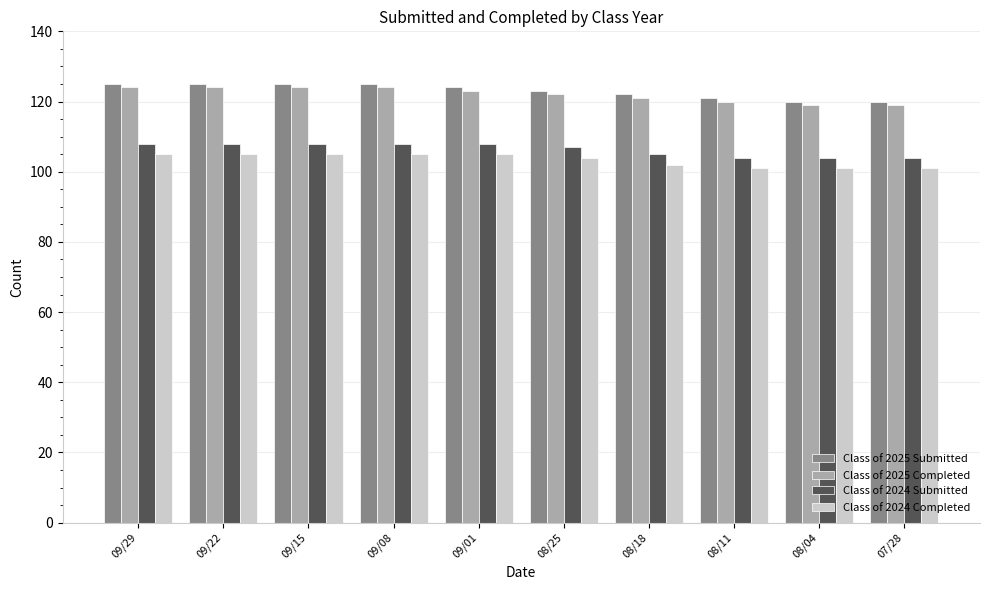

How many values in the Class of 2025 Submitted series are below 124?

5